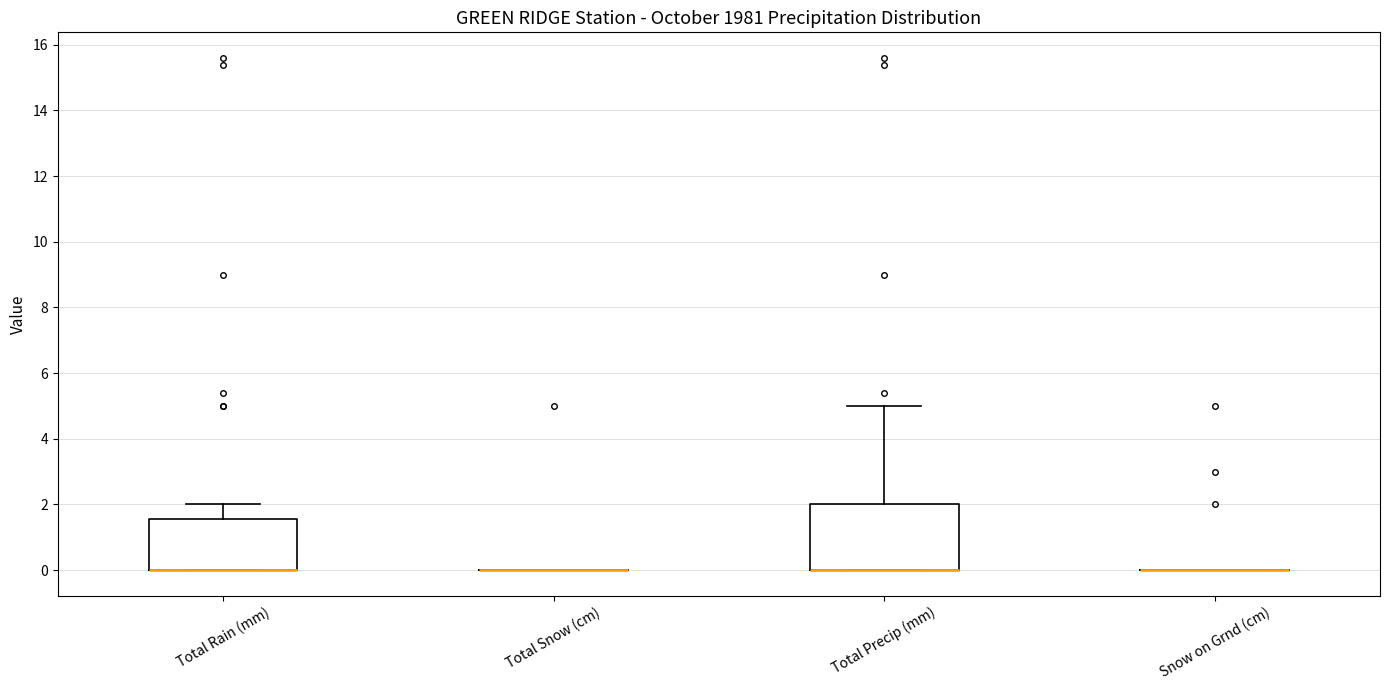

Reading left to right, transcribe this box plot: for each box, give where its median line is, the range the box spans, and where its two whiskers end, as read against the y-axis. The values are not printed on the chart, so give them approximately, as read against the axis.

Total Rain (mm): median 0.0 (drawn on the box's lower edge), box 0.0 to 1.6, whiskers 0.0 to 2.0
Total Snow (cm): box collapsed to a line at 0.0, whiskers 0.0 to 0.0
Total Precip (mm): median 0.0 (drawn on the box's lower edge), box 0.0 to 2.0, whiskers 0.0 to 5.0
Snow on Grnd (cm): box collapsed to a line at 0.0, whiskers 0.0 to 0.0